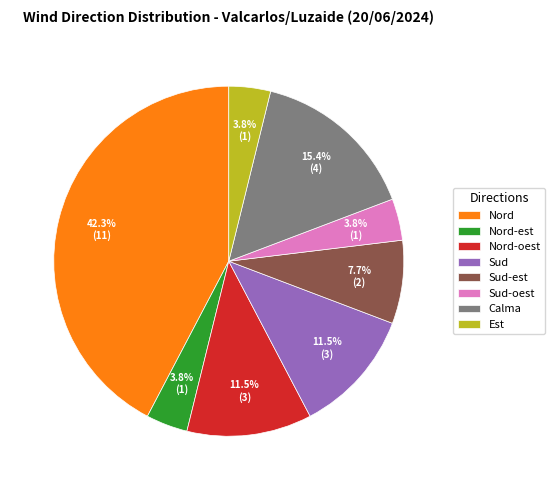

To the nearest percent, what percentage of the pie is Sud-oest?

4%